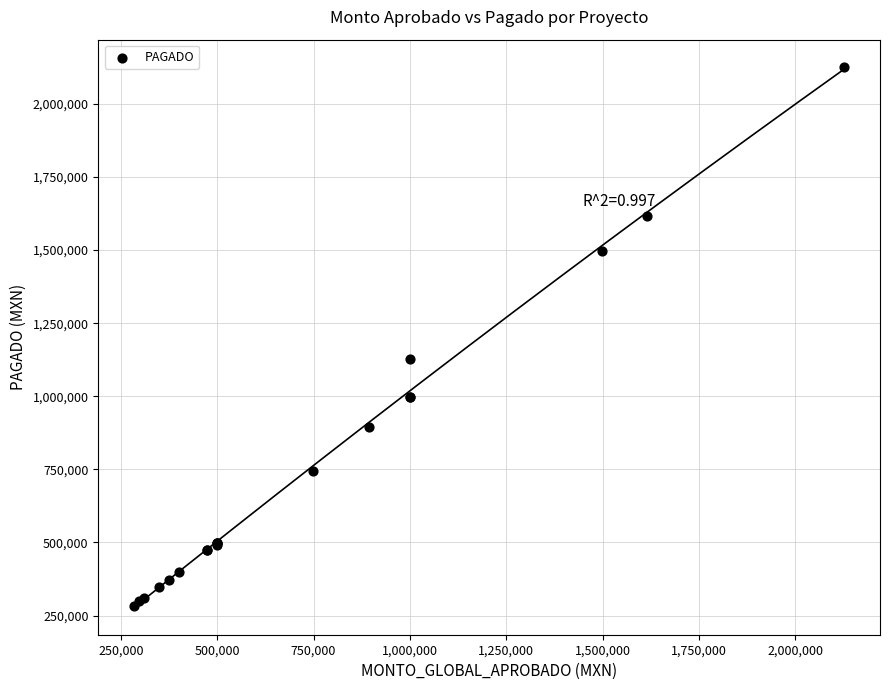

What Y value in the scatter plot is closest to 1205060?

1128707.0